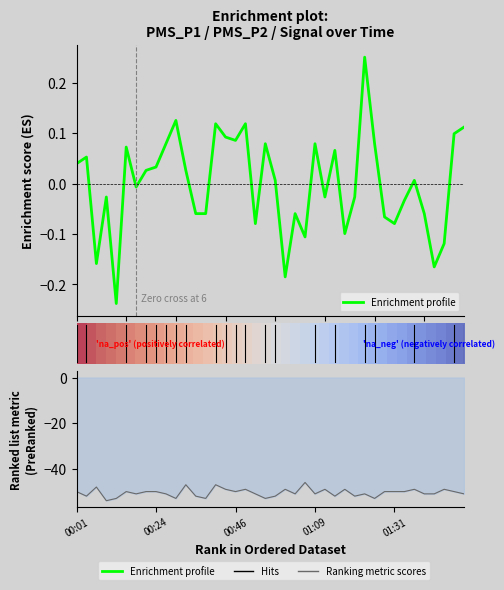

The value of Enrichment profile at 14 is 0.1. True or false?

True